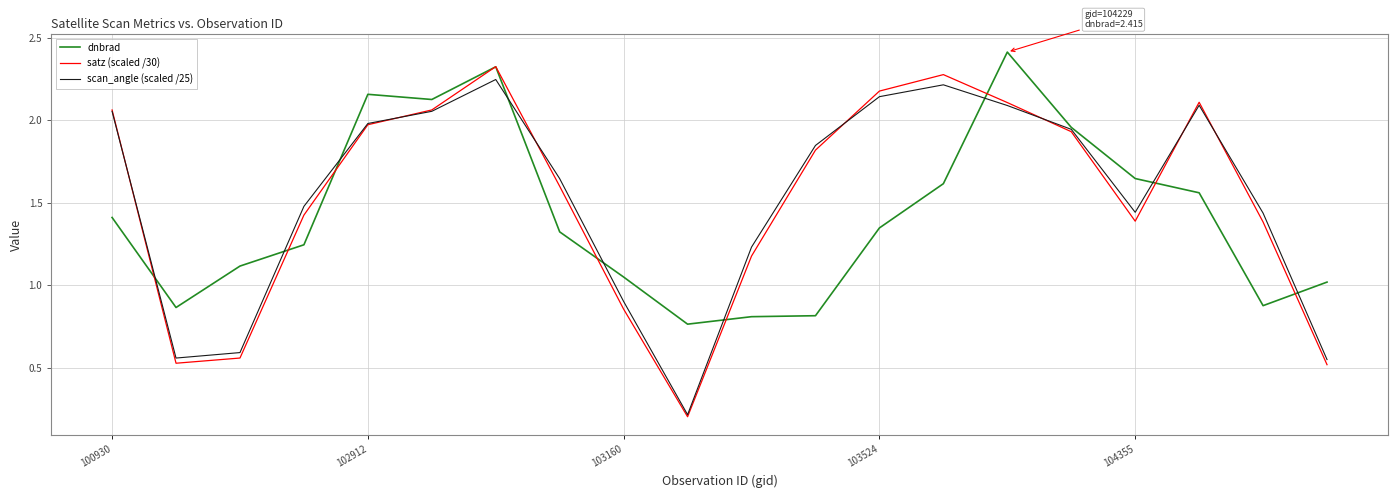

Which series has the widest spread of values?

satz (scaled /30)